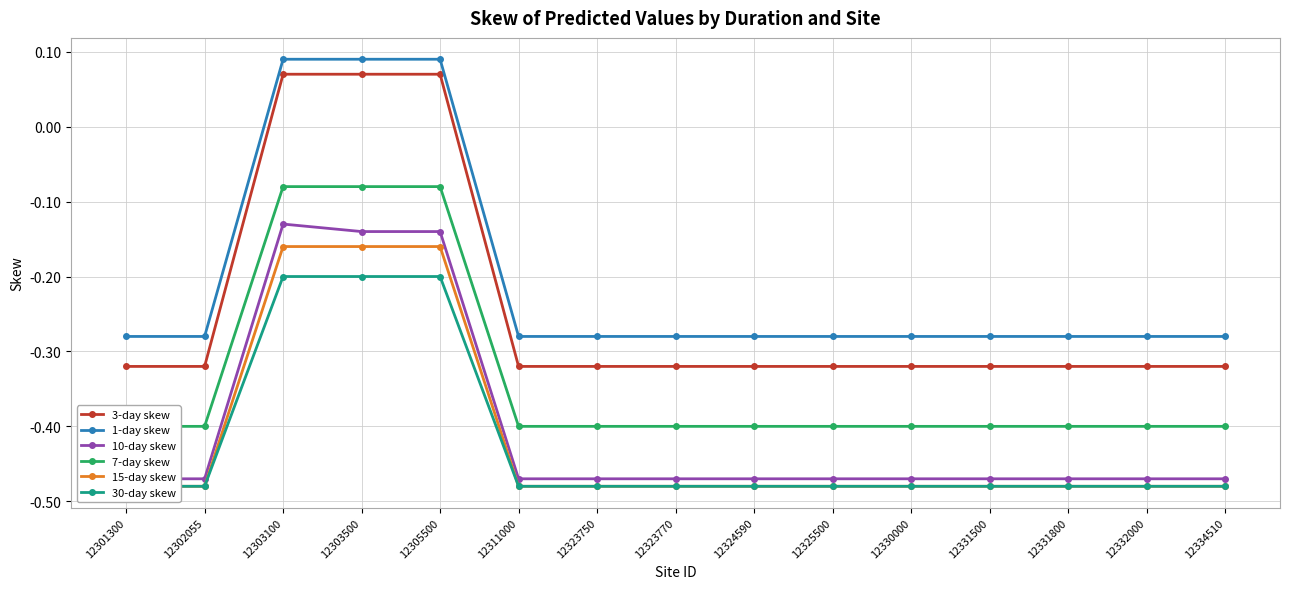

What value does the 15-day skew series have at 12330000?

-0.5